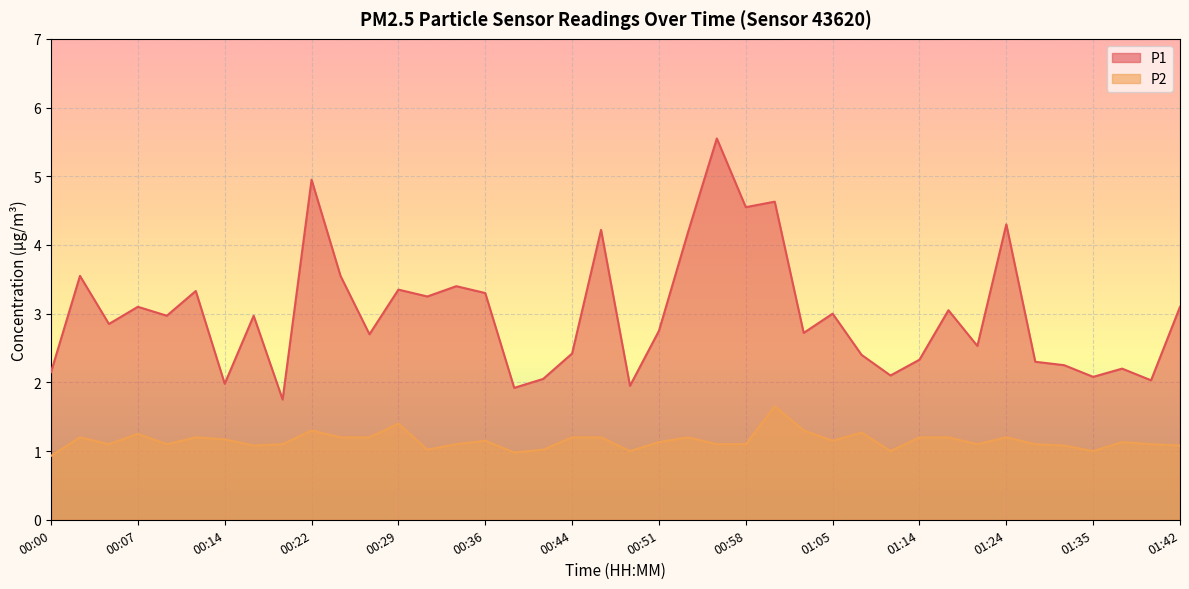

What is the label of the 32nd point from the left?

01:17